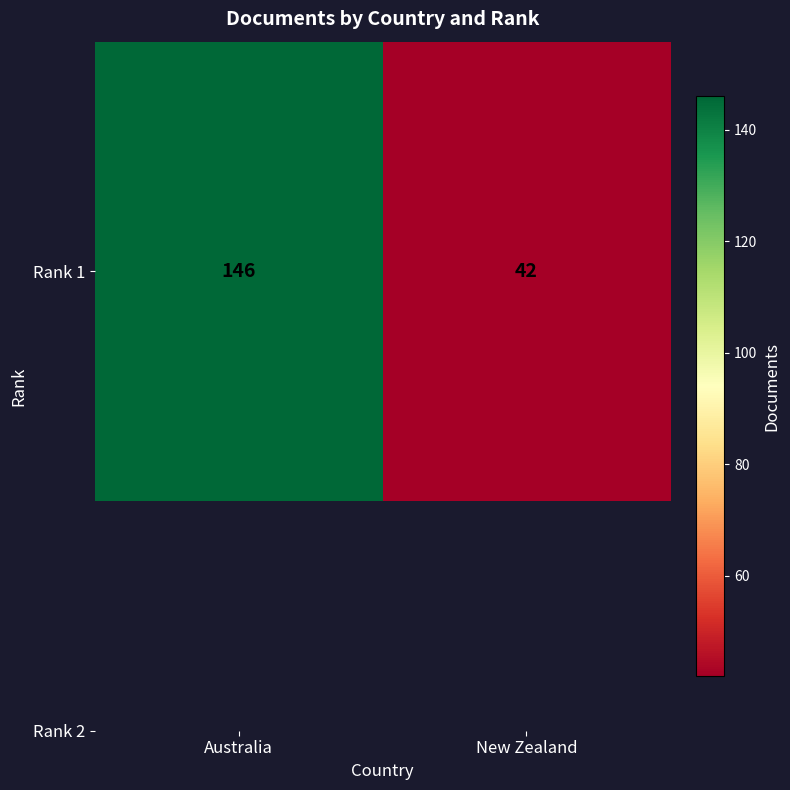

Rank the categories by value from highest to lowest.

Australia, New Zealand